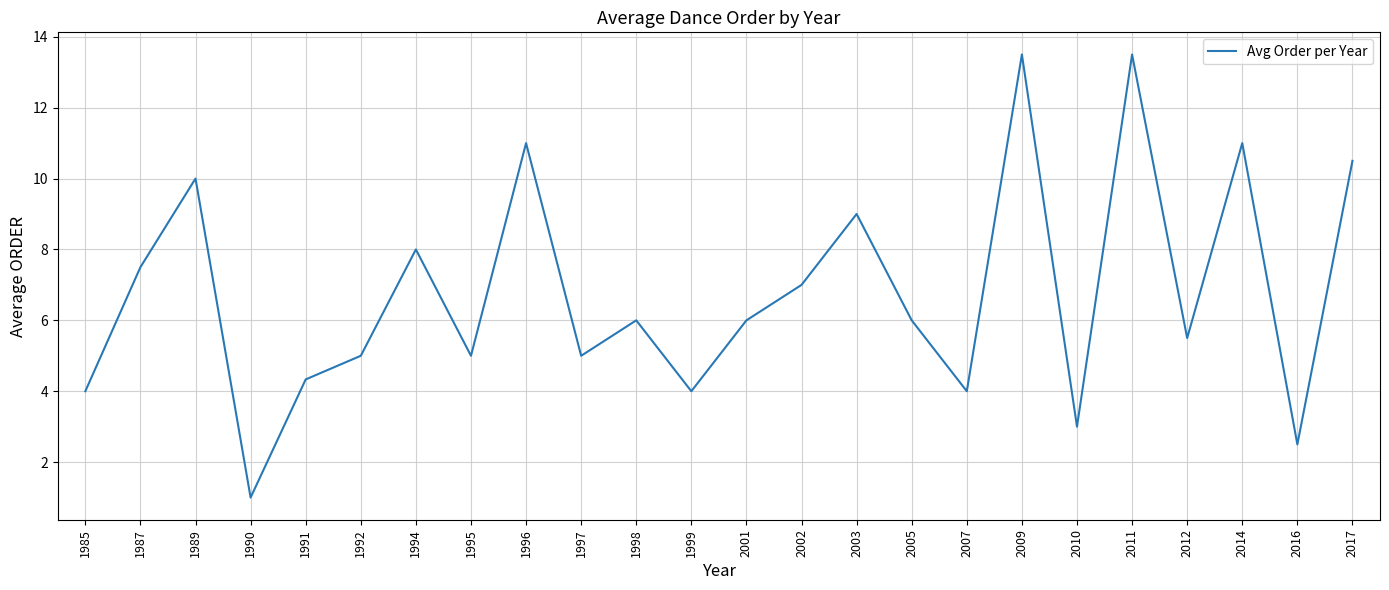

Reading left to right, list all the values displayed in this chart.

4.0	7.5	10.0	1.0	4.3	5.0	8.0	5.0	11.0	5.0	6.0	4.0	6.0	7.0	9.0	6.0	4.0	13.5	3.0	13.5	5.5	11.0	2.5	10.5